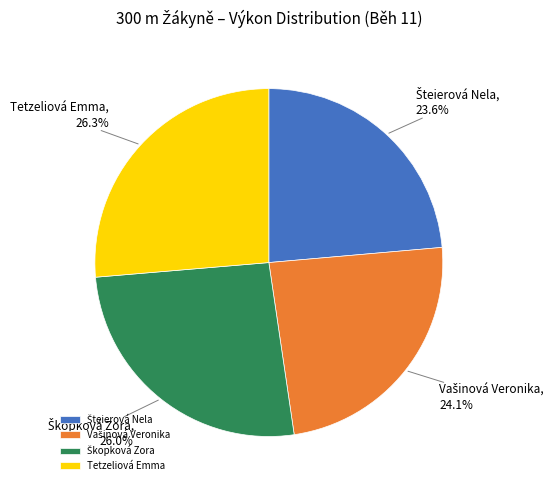

Is Tetzeliová Emma the majority of the pie?

No